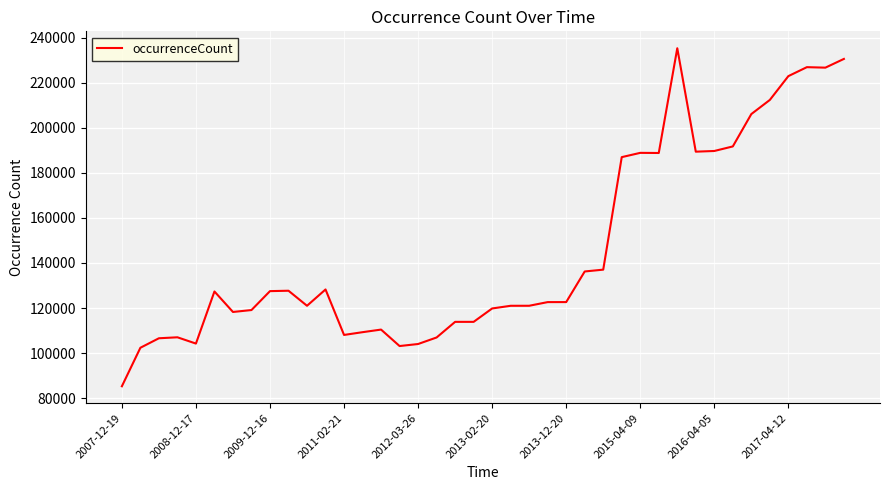

What is the greatest value displayed?

235402